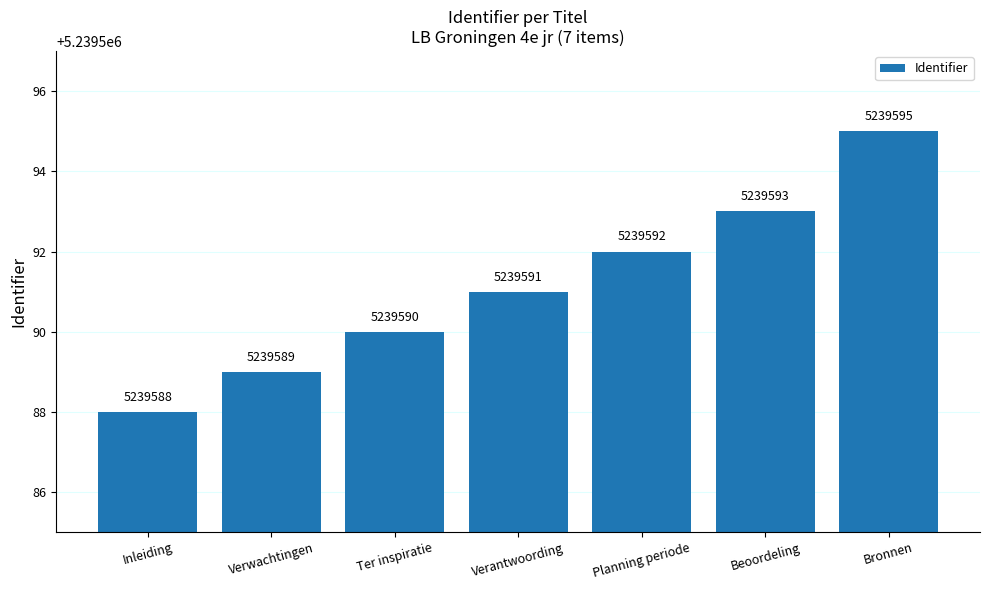

Reading left to right, extract all data points from this chart.

5239588	5239589	5239590	5239591	5239592	5239593	5239595